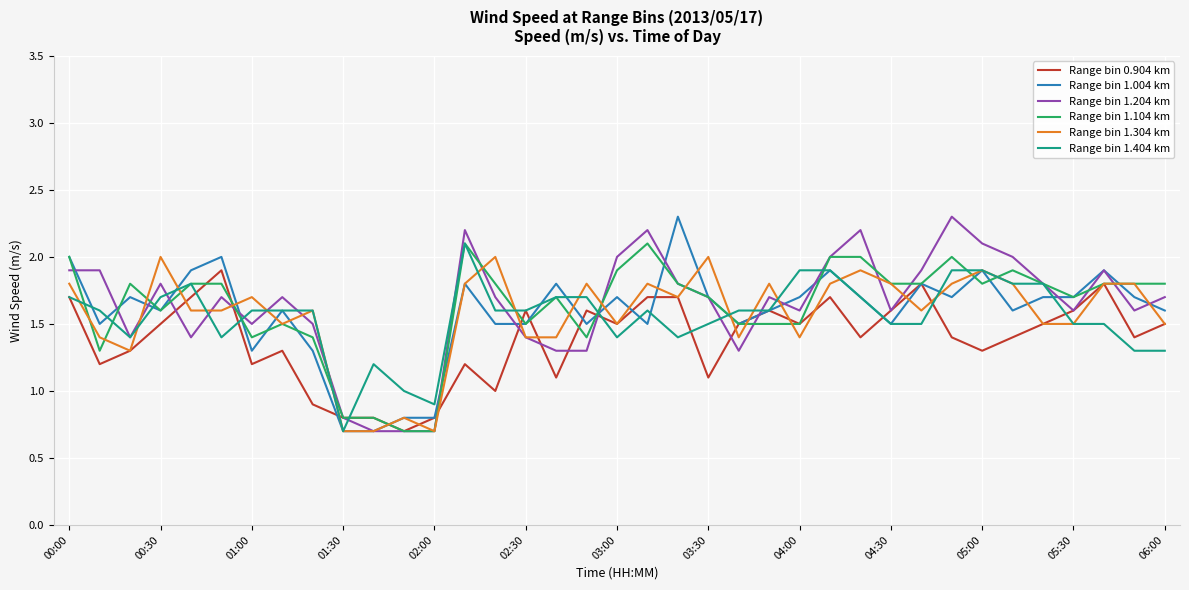

What is the maximum value for Range bin 1.304 km?

2.0